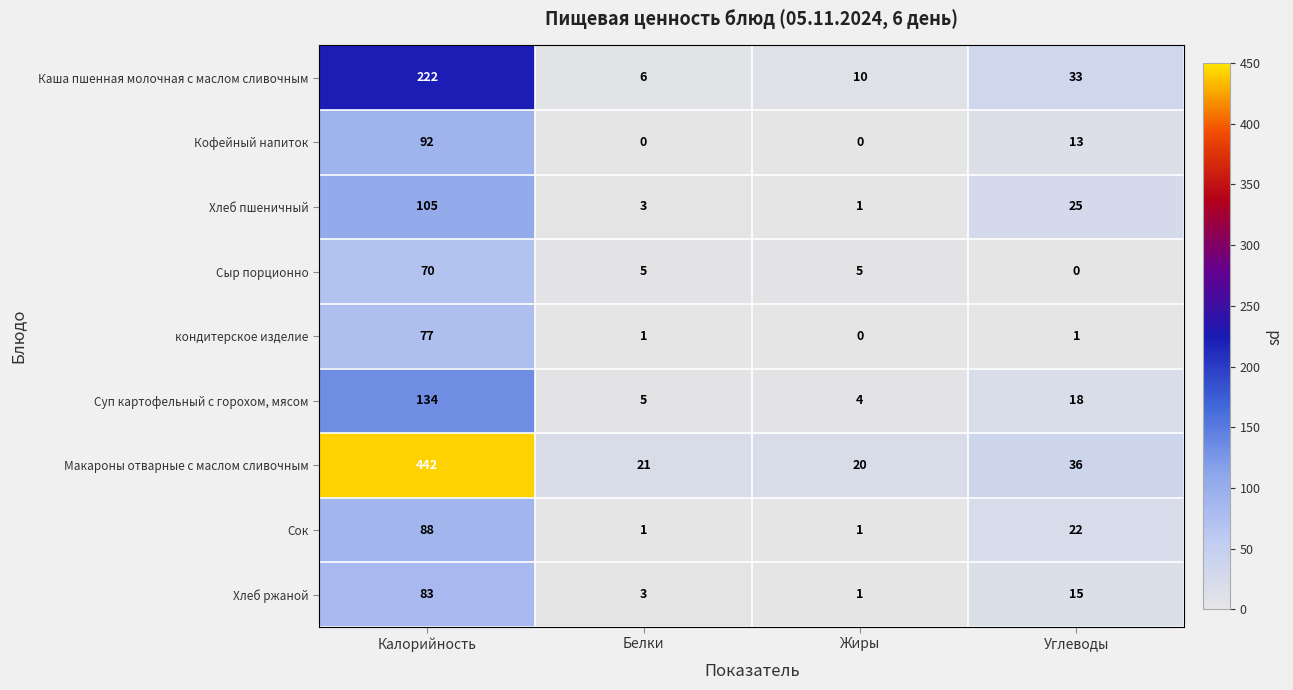

Which series has the largest range (max minus min)?

Макароны отварные с маслом сливочным